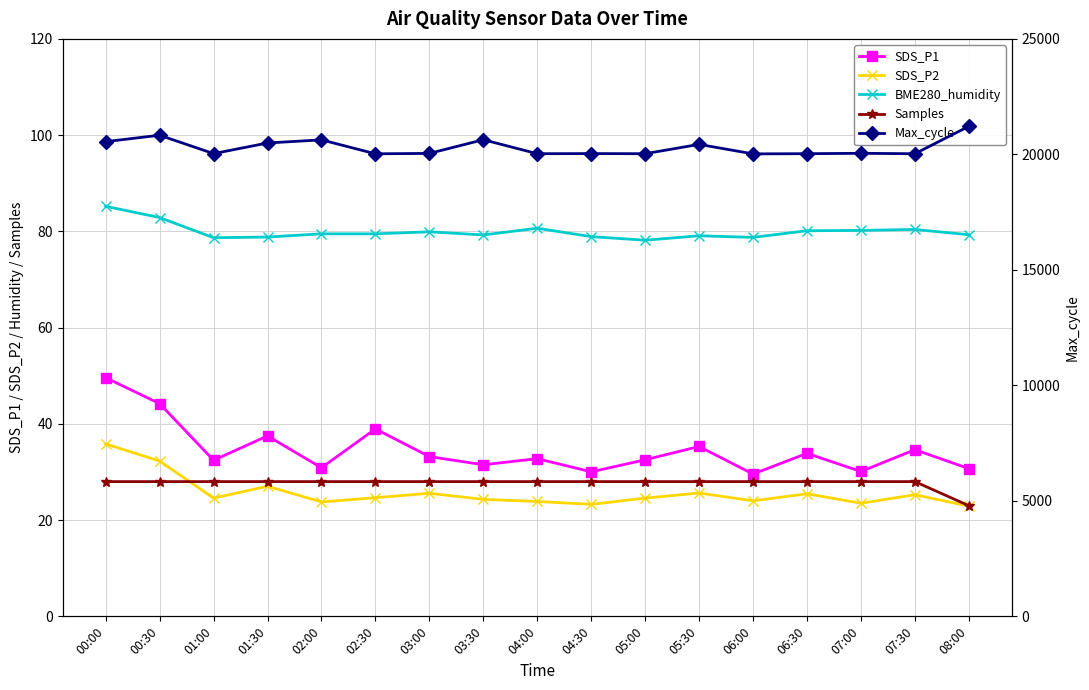

What is the label of the 12th point from the left?

05:30